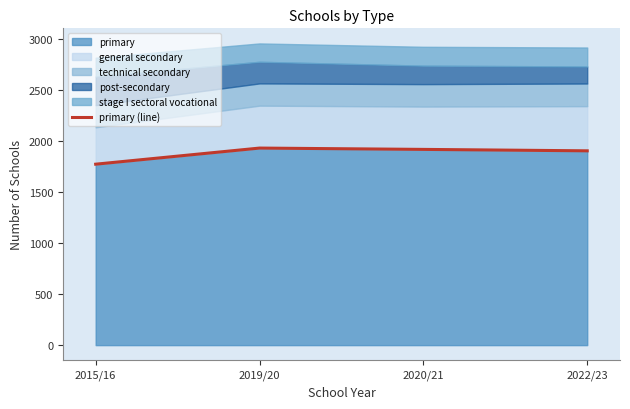

Between 2020/21 and 2015/16, which is larger?

2020/21